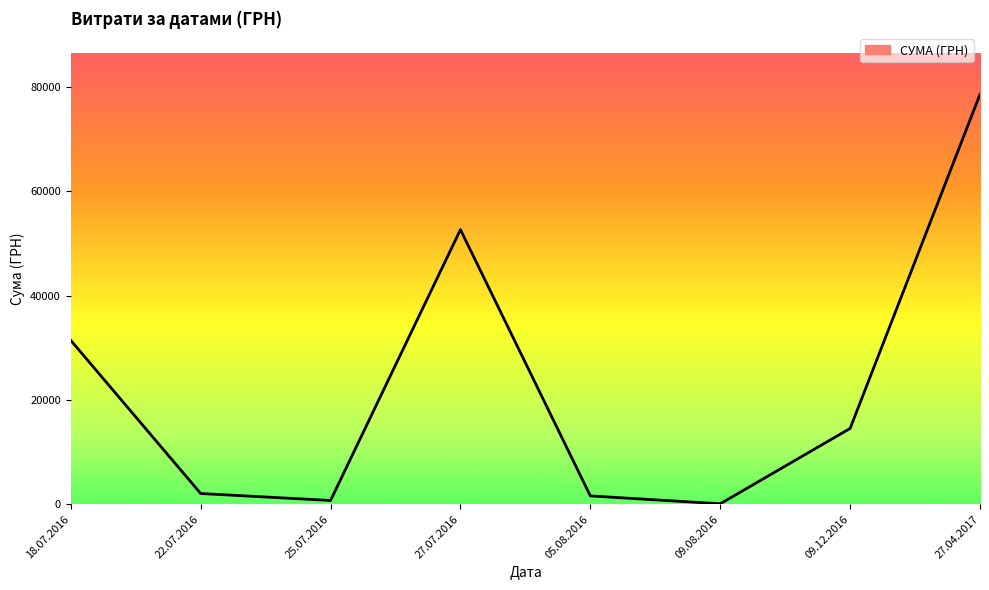

How many values are below 14530?

4